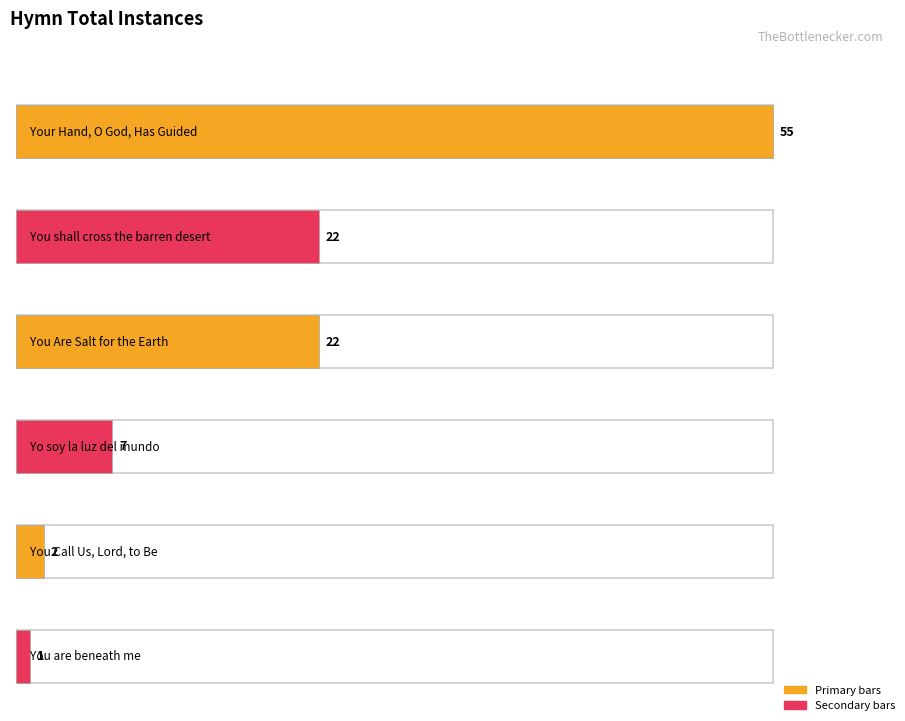

Are the bars grouped side by side (vs. stacked)?

No